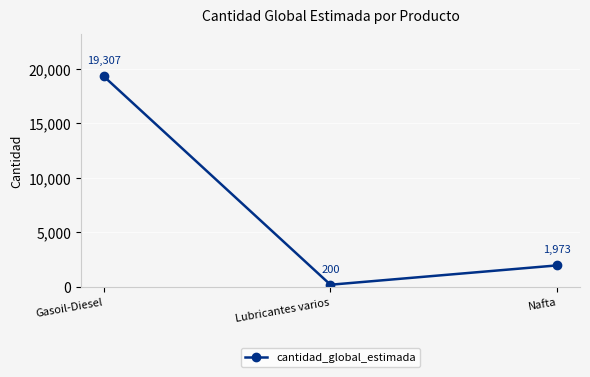

What is the label of the 2nd point from the left?

Lubricantes varios